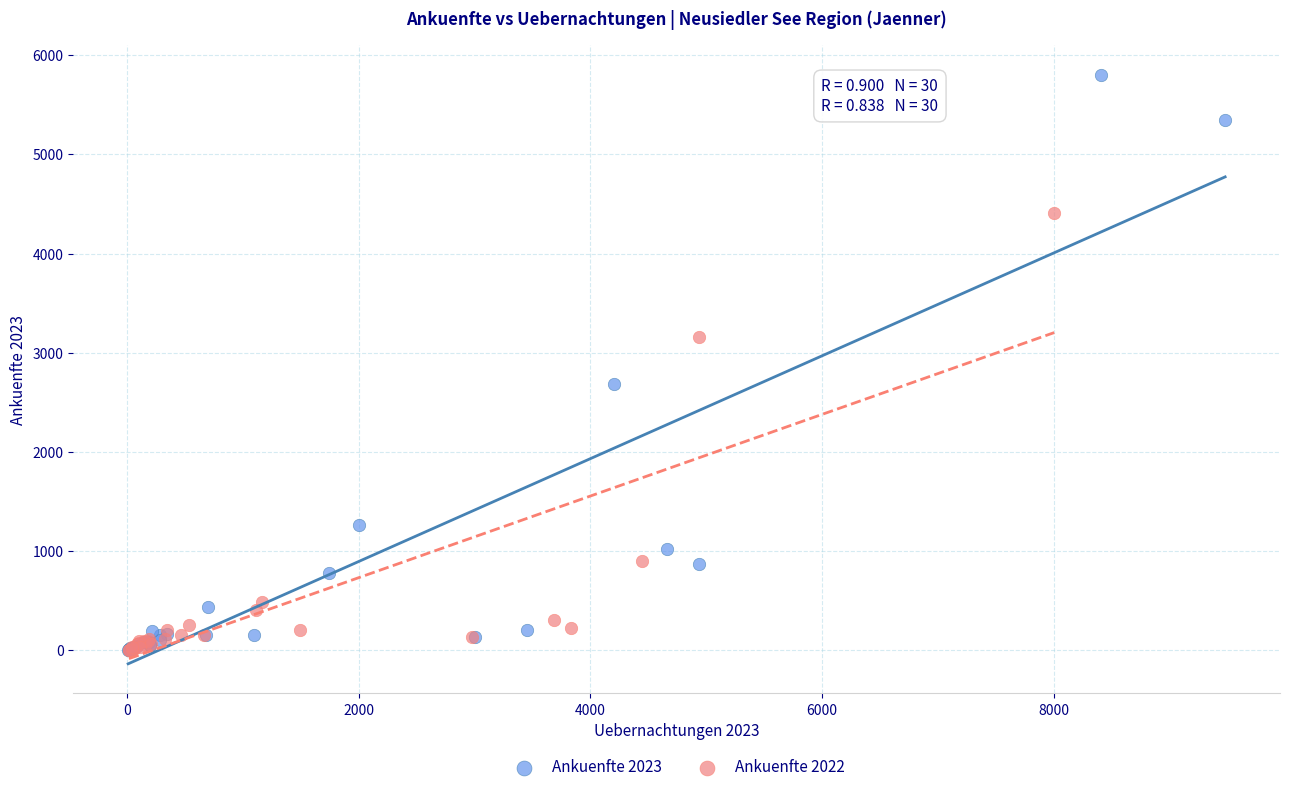

Which series has the widest spread of Y values?

Ankuenfte 2023